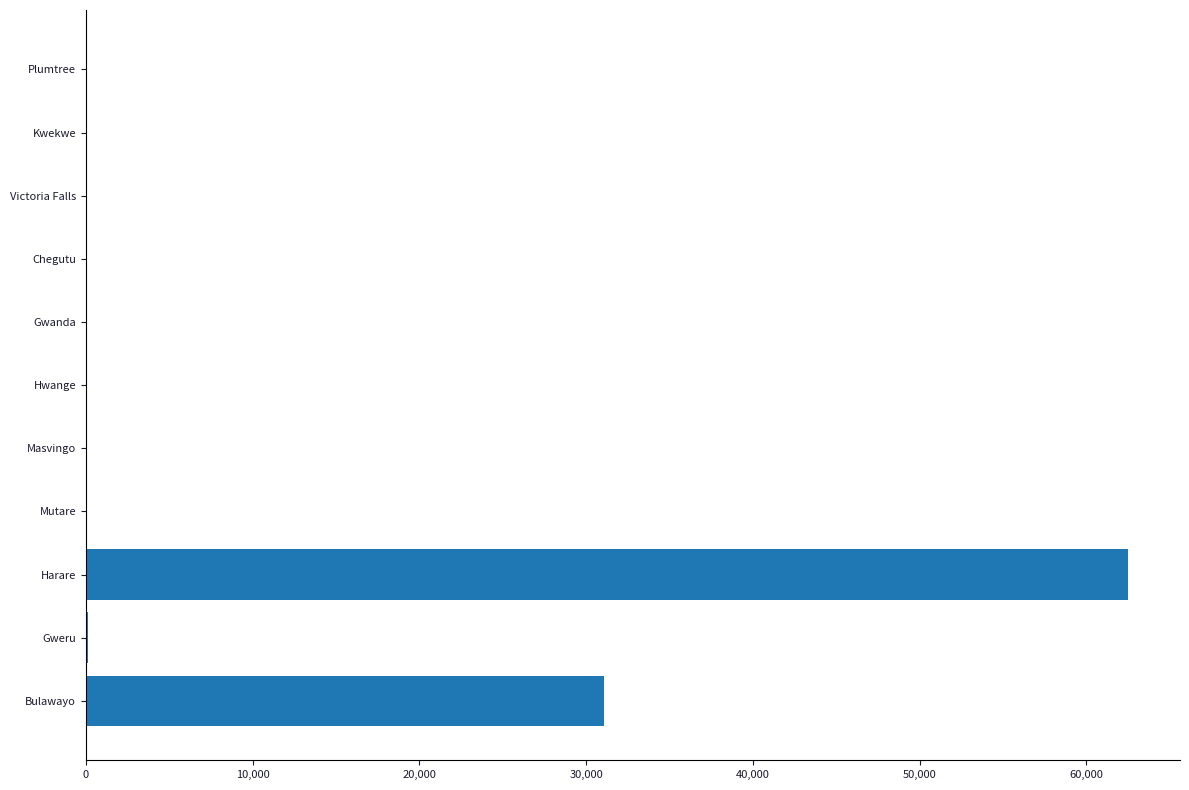

The value at Bulawayo is 11428.3. True or false?

False